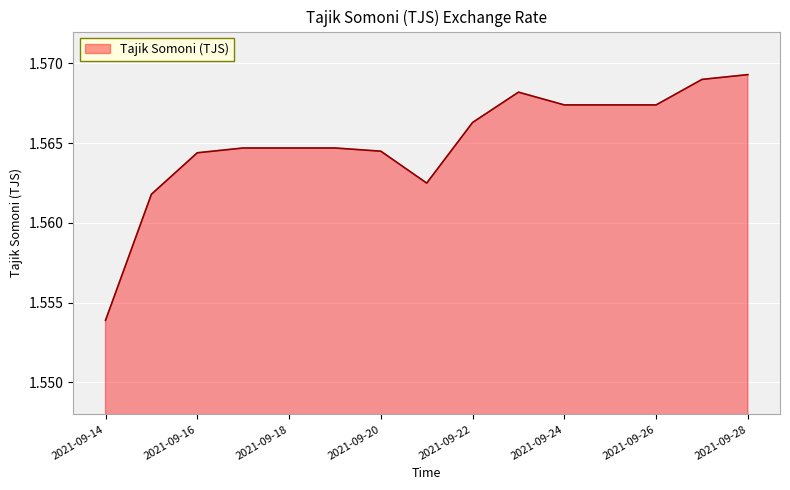

How many points are higher than both their immediate neighbors (excluding endpoints)?

1